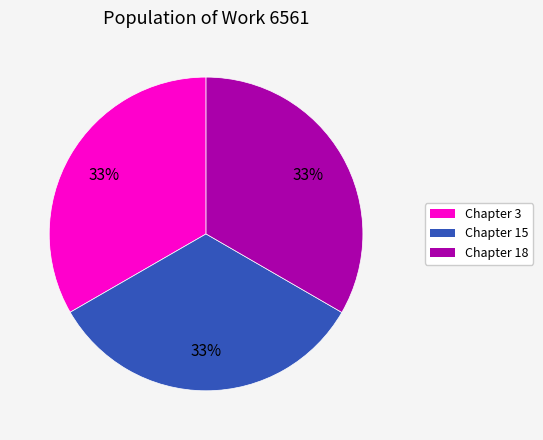

How many segments does this pie chart have?

3